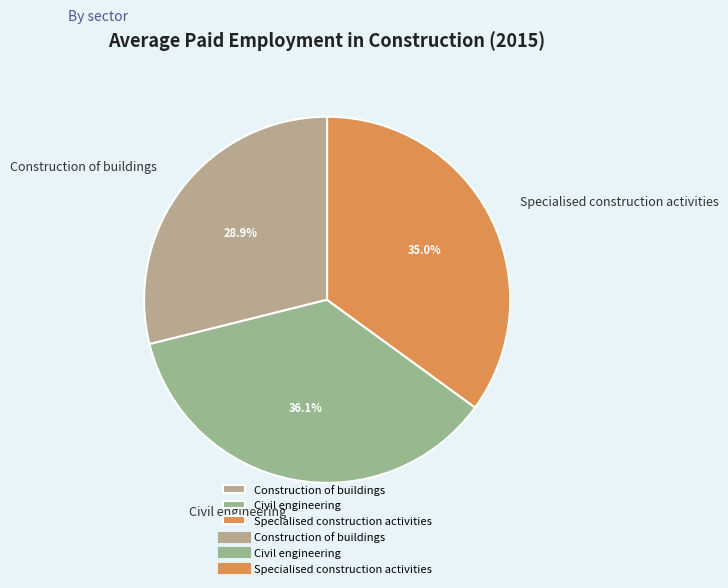

To the nearest percent, what portion does Construction of buildings represent?

29%